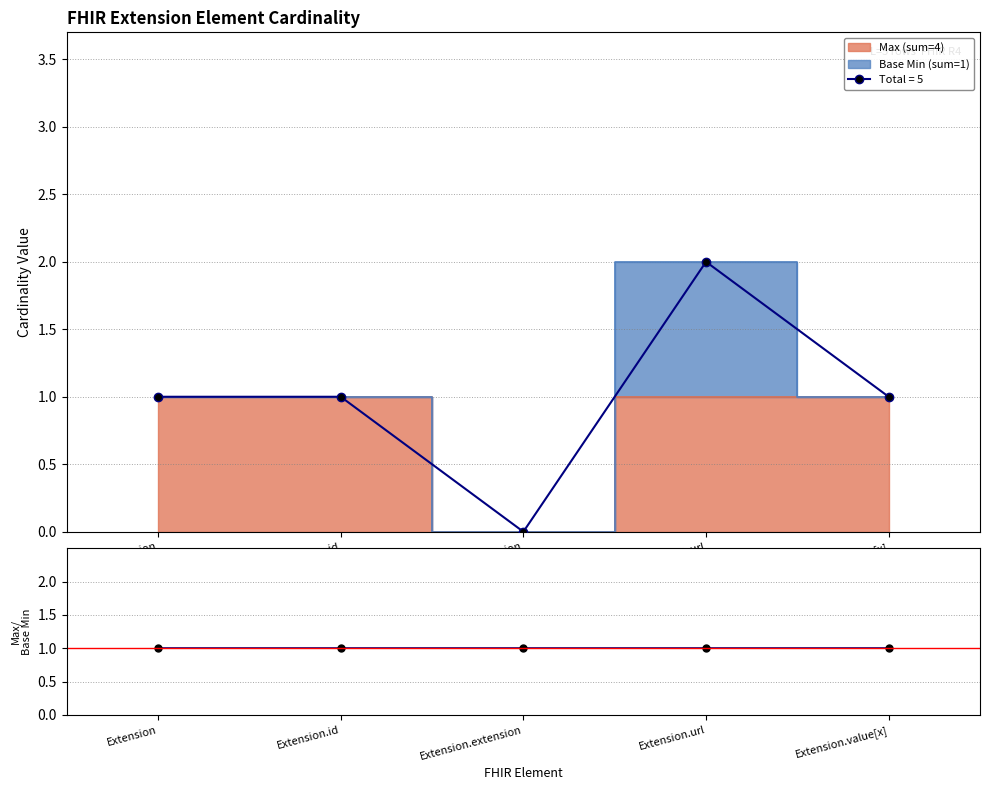

List the labels in order of value, largest first.

Extension, Extension.id, Extension.url, Extension.value[x], Extension.extension